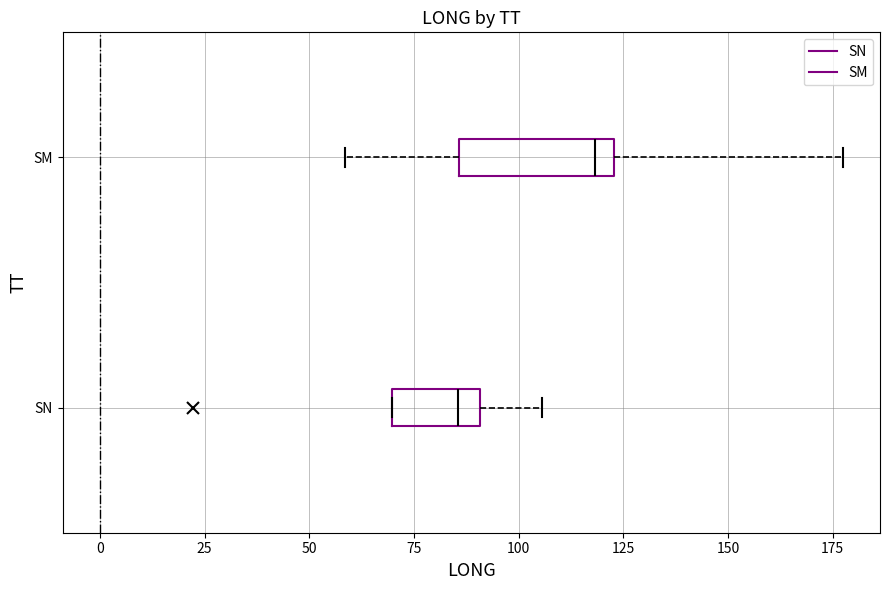

Comparing the boxes themselves (not the whiskers), which one is the widest?

SM